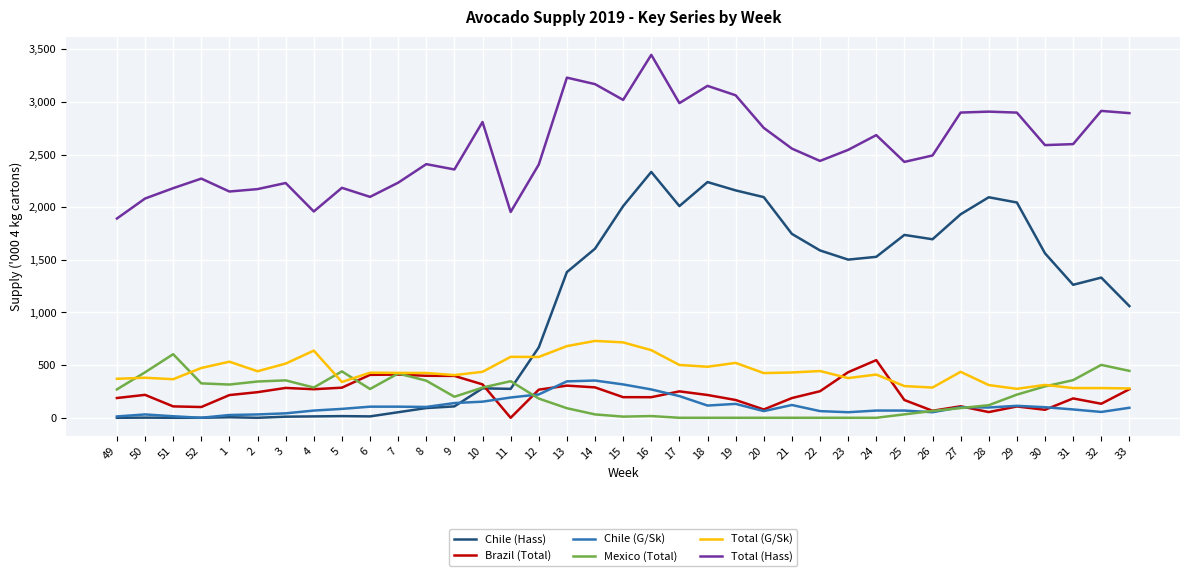

Does the chart have visible grid lines?

Yes